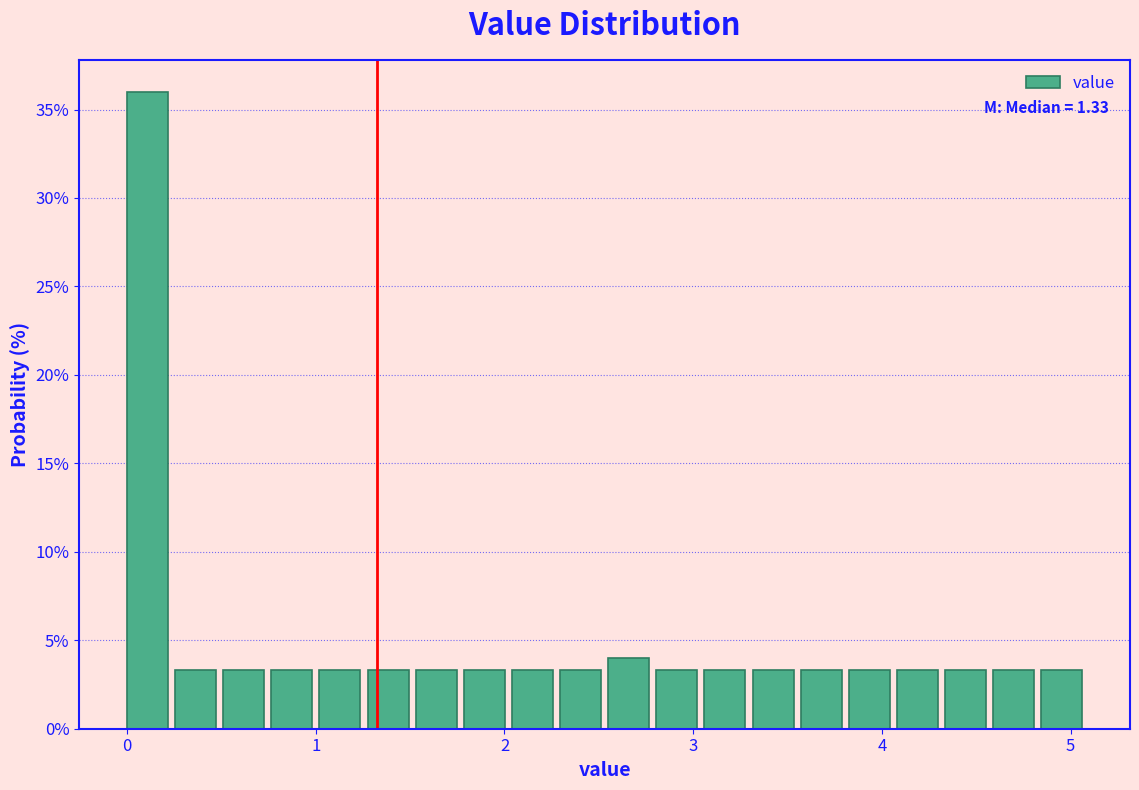

Around what value on the x-axis is the tallest bar? Give the approximate position of its centre, as read against the axis.

0.1